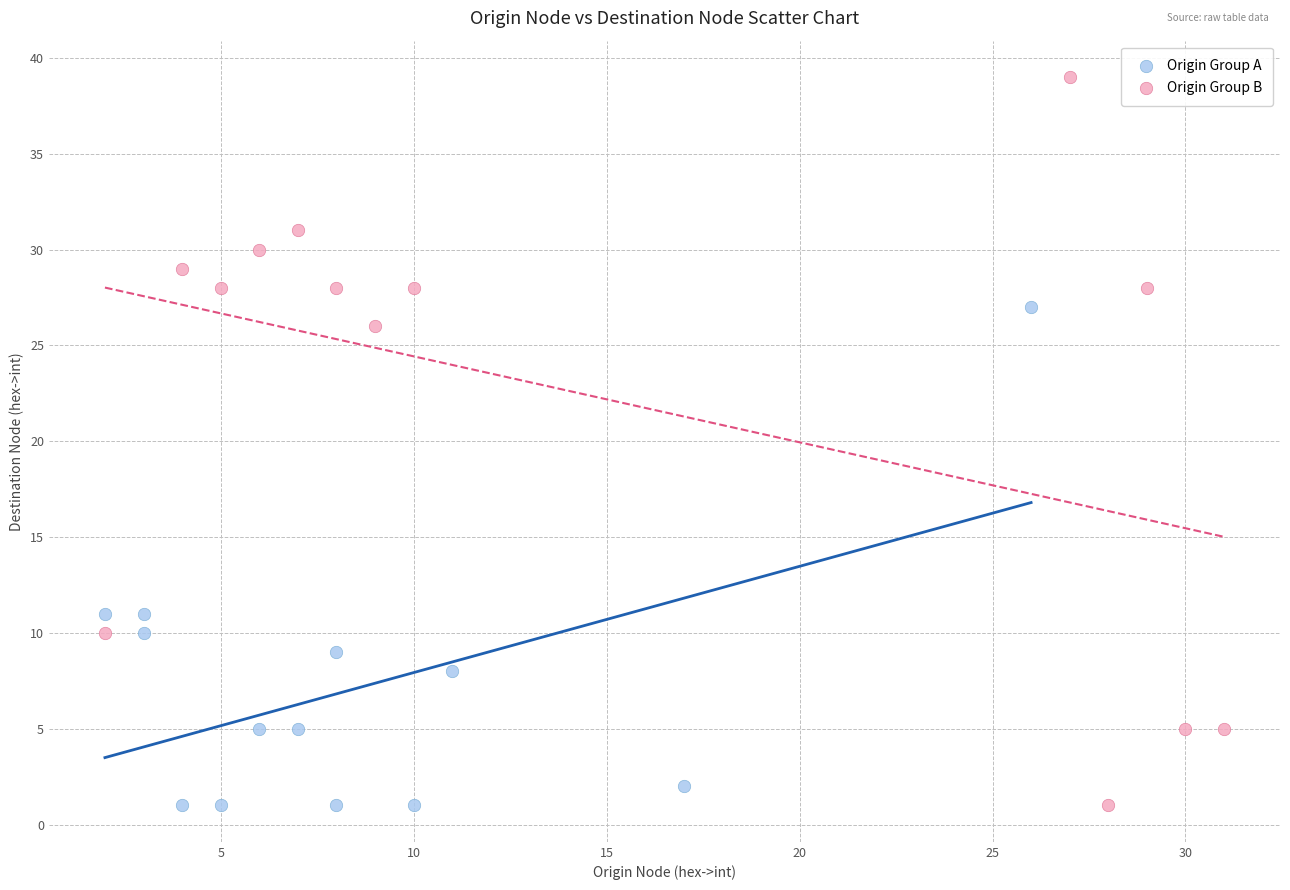

Which series contains the highest Y value?

Origin Group B